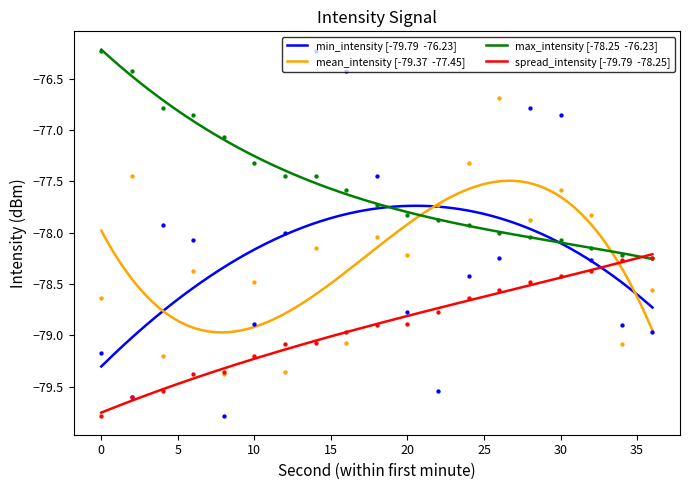

Which series has the largest total across all categories?

max_intensity